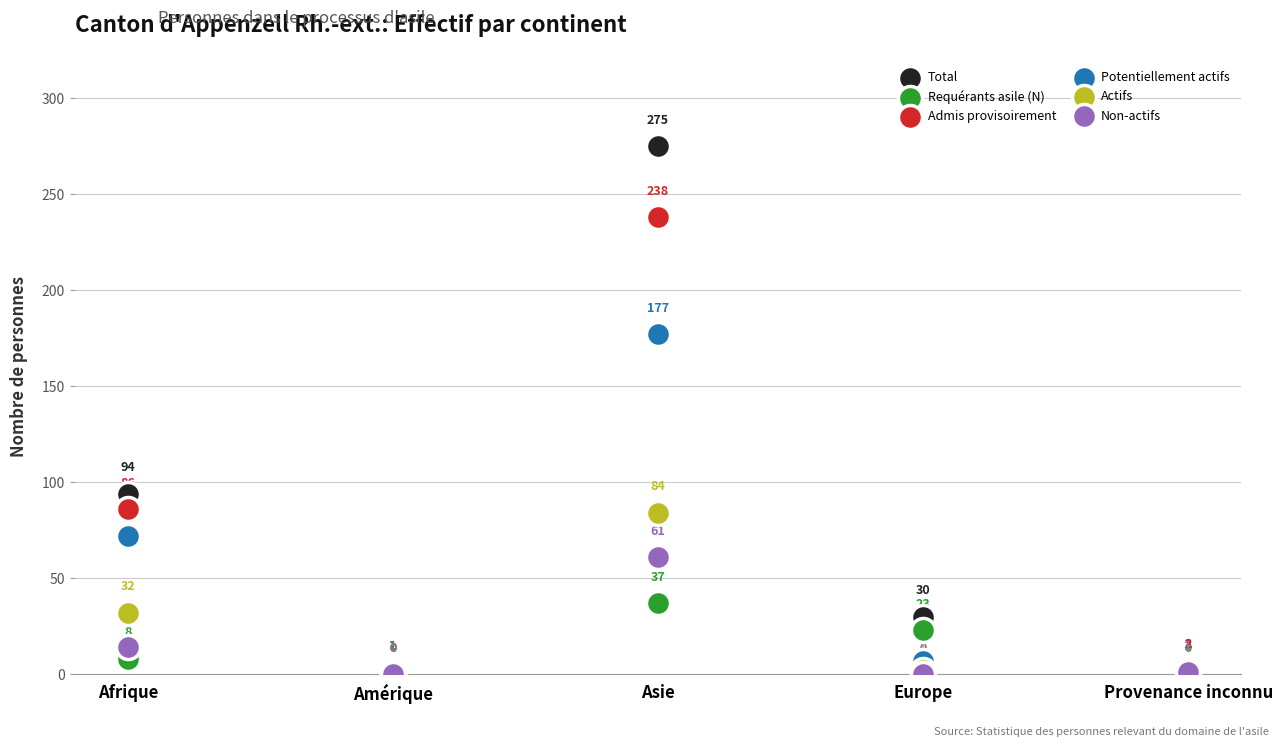

Which series contains the highest Y value?

Total